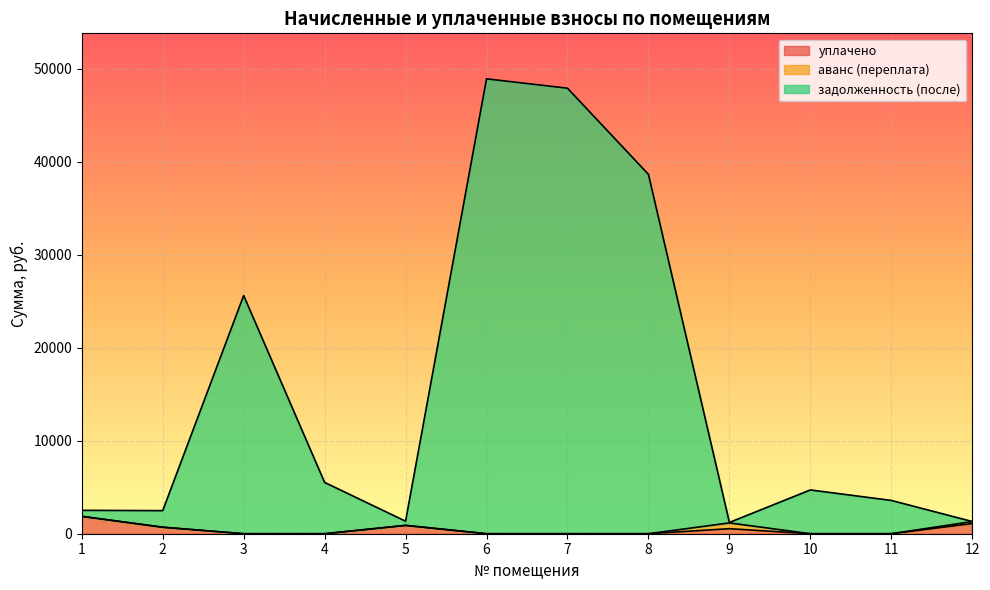

Rank the categories by уплачено value from lowest to highest.

3, 4, 6, 7, 8, 10, 11, 9, 2, 5, 12, 1